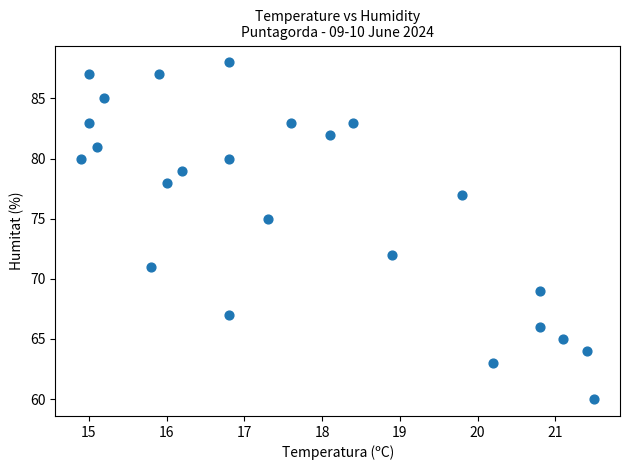

What is the range of Y values (max minus min)?

28